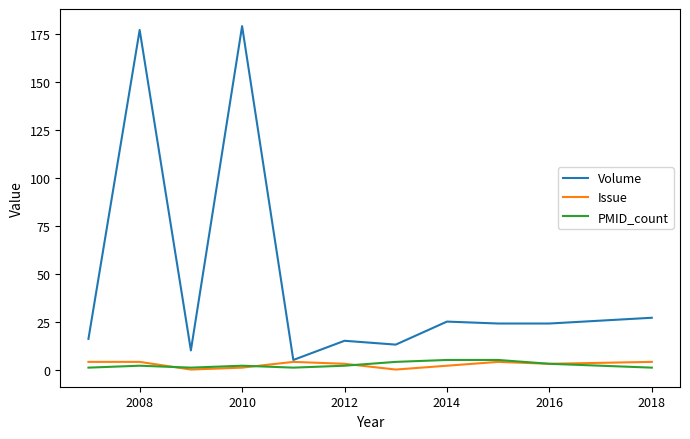

What are all the series names shown in the legend?

Volume, Issue, PMID_count